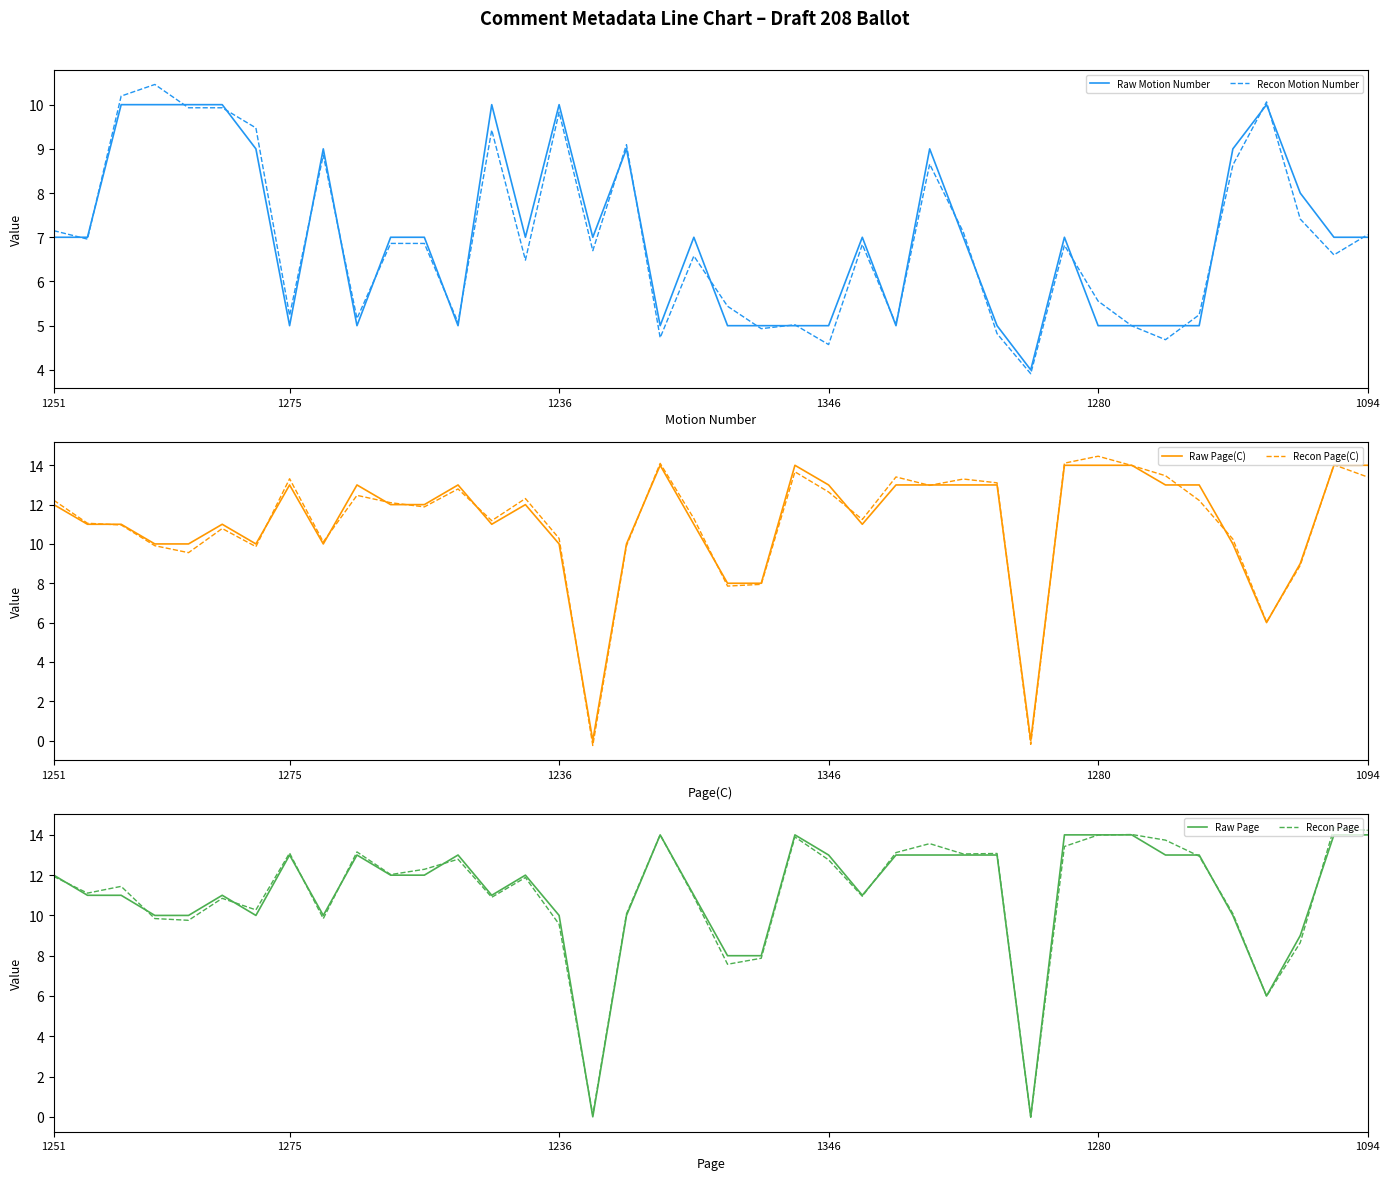

What are all the series names shown in the legend?

Raw Motion Number, Recon Motion Number, Raw Page(C), Recon Page(C), Raw Page, Recon Page